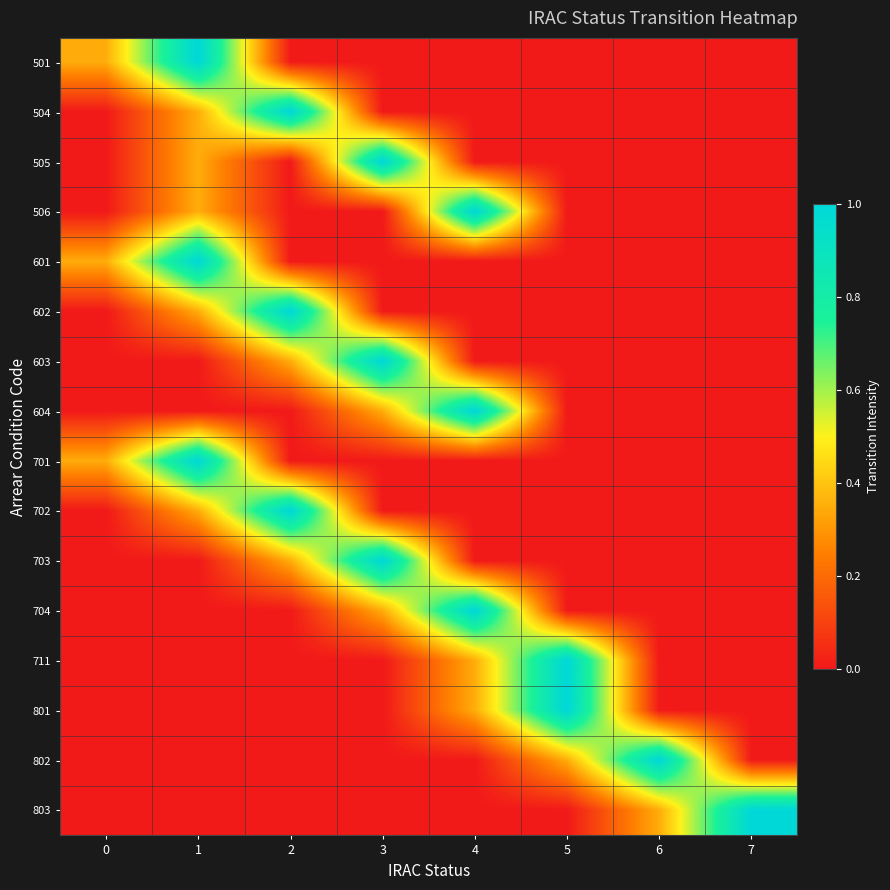

At 0, list the series in order from largest to smallest.

501, 601, 701, 504, 505, 506, 602, 603, 604, 702, 703, 704, 711, 801, 802, 803